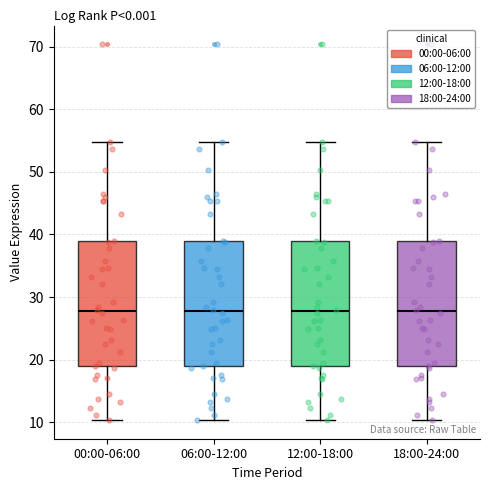

Reading left to right, read every box against the y-axis: the position of its median line, the range the box covers, and the ends of its whiskers. The values are not printed on the chart, so give them approximately, as read against the axis.

00:00-06:00: median 28, box 19 to 39, whiskers 10 to 55
06:00-12:00: median 28, box 19 to 39, whiskers 10 to 55
12:00-18:00: median 28, box 19 to 39, whiskers 10 to 55
18:00-24:00: median 28, box 19 to 39, whiskers 10 to 55